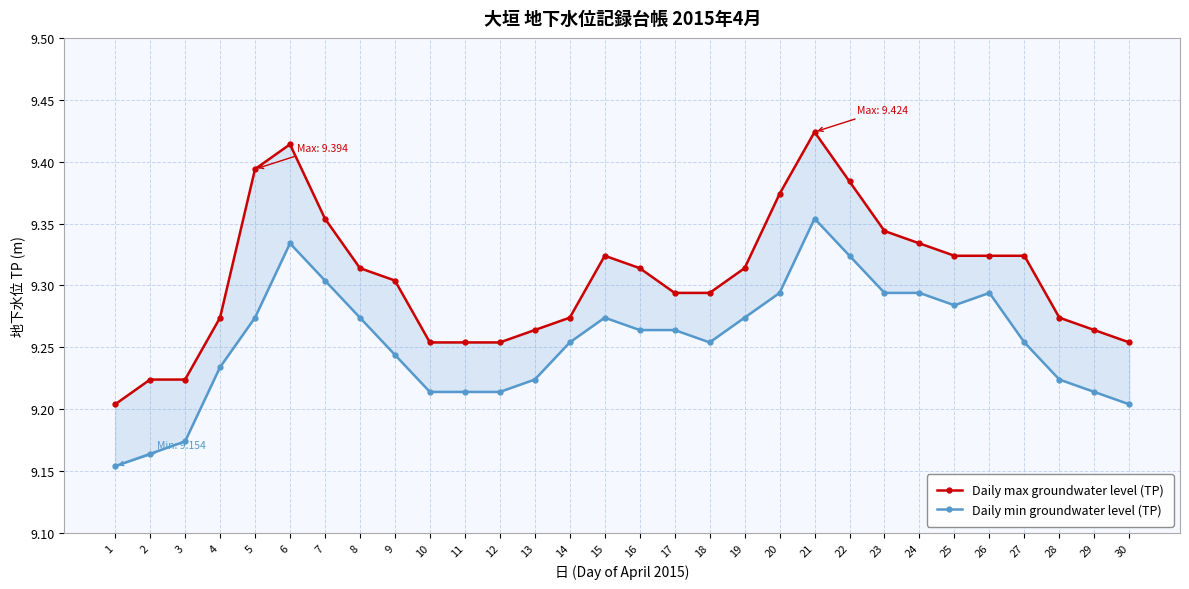

Count the number of data series in this chart.

2